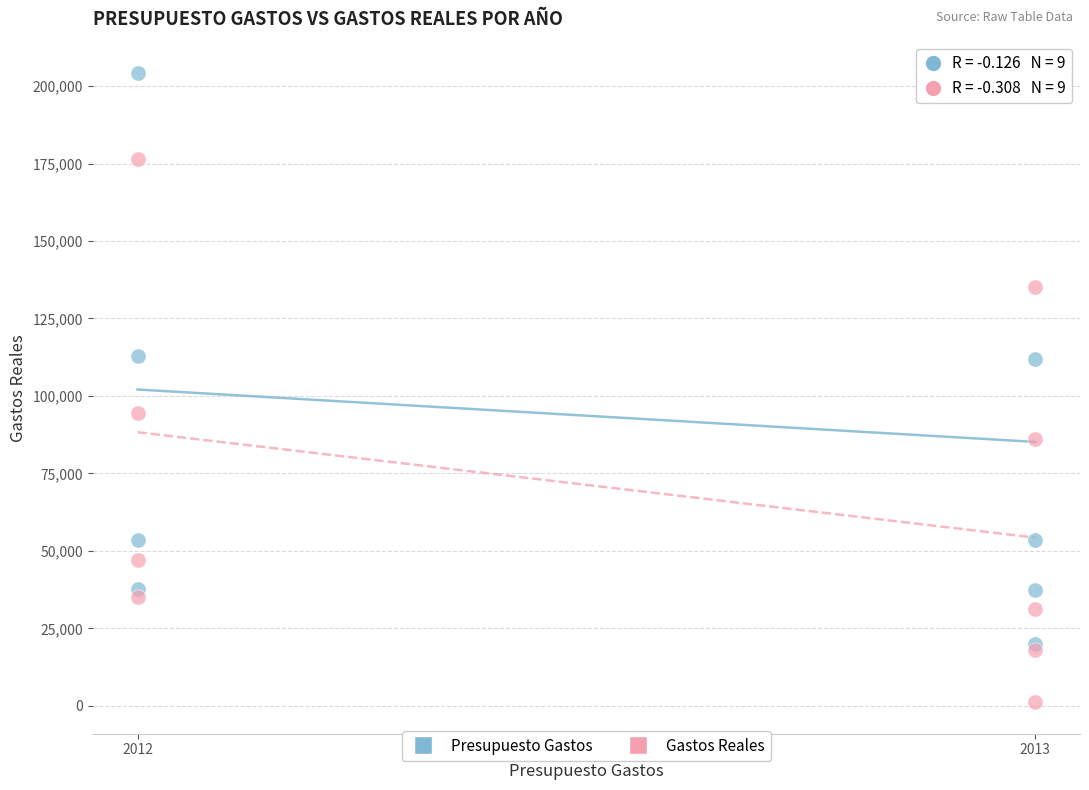

Which series has the largest Y range (max minus min)?

Presupuesto Gastos